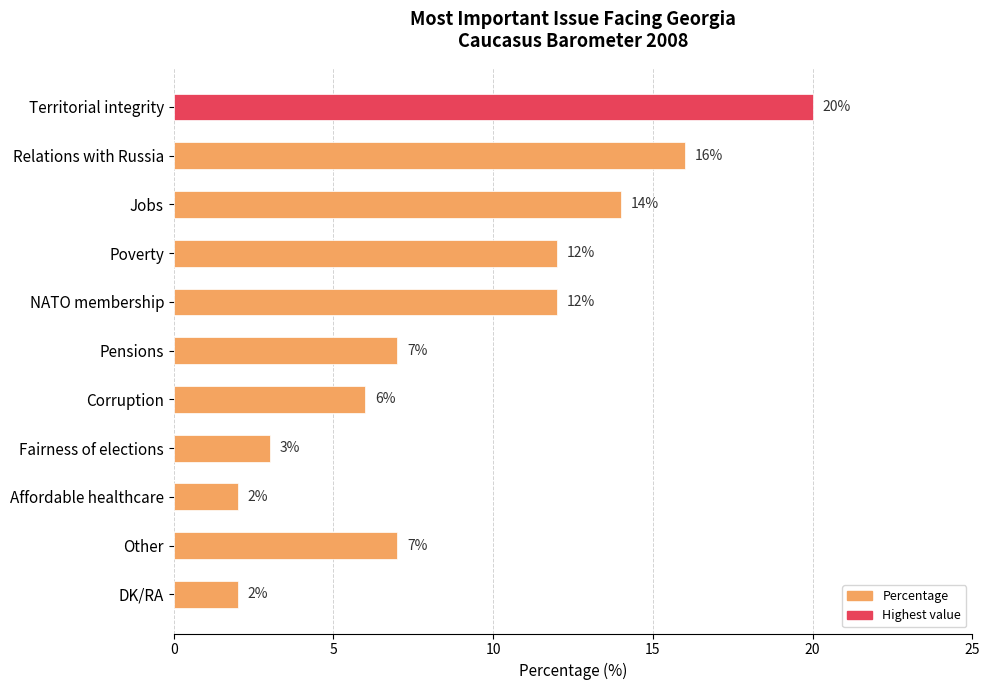

Is it true that the value at Relations with Russia is 10?

False